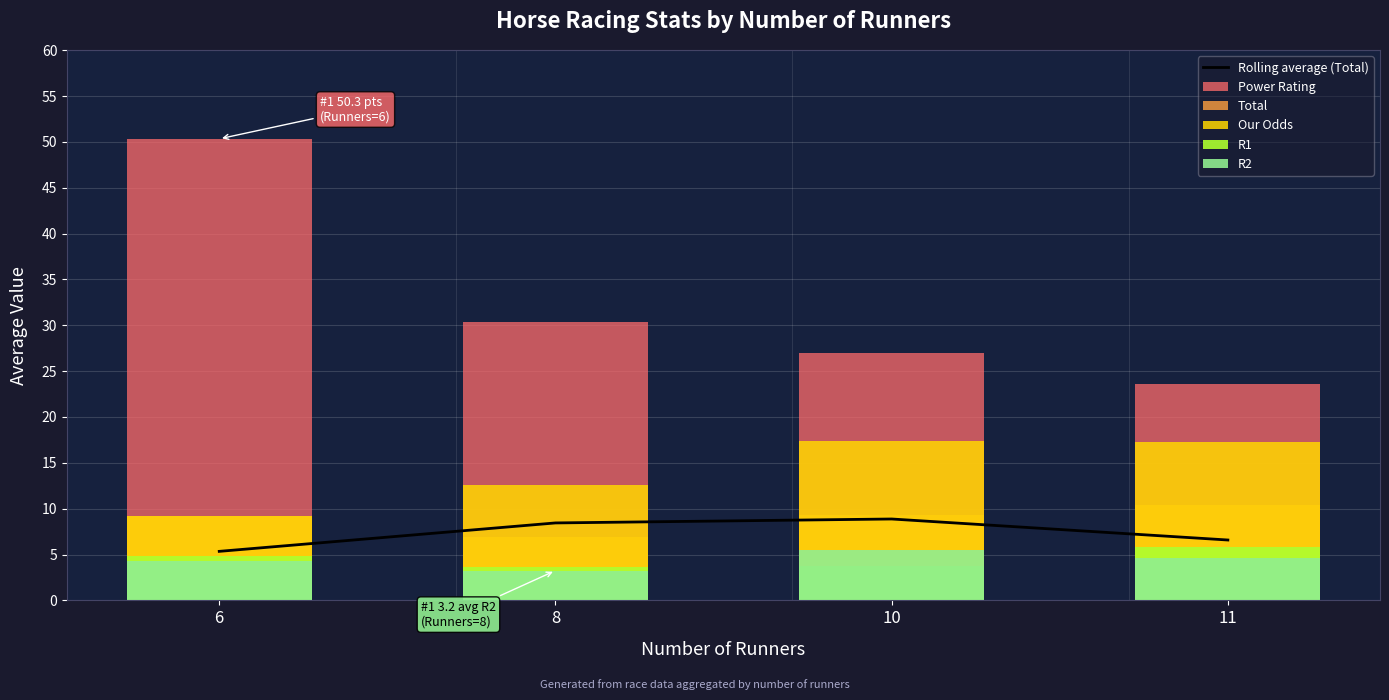

What are all the series names shown in the legend?

Rolling average (Total), Power Rating, Total, Our Odds, R1, R2